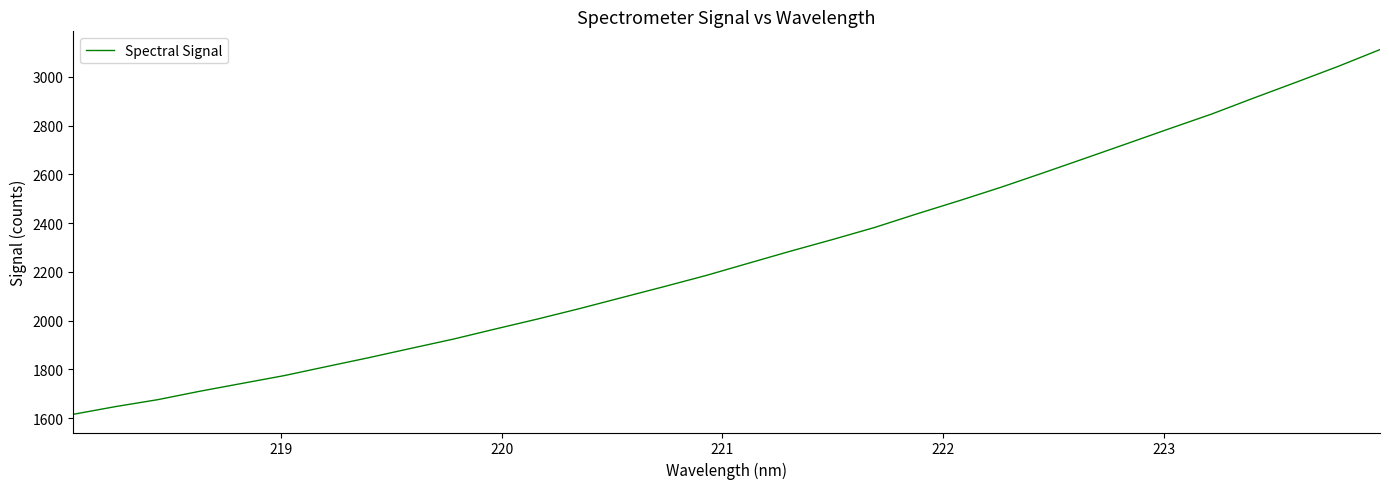

What is the smallest value displayed?

1615.9